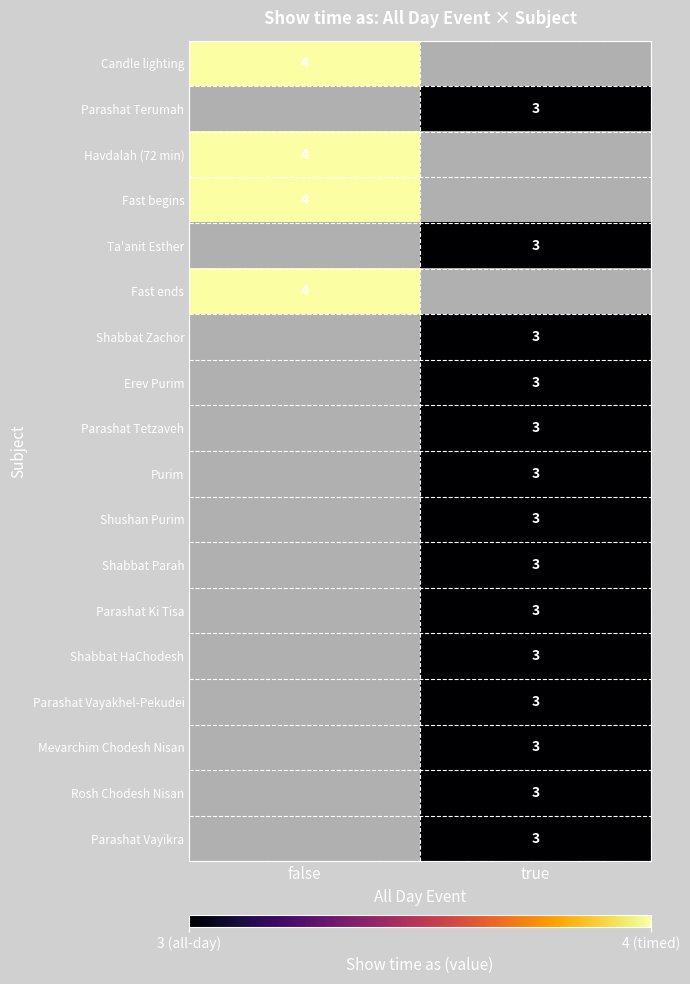

The value of Erev Purim at true is 5. True or false?

False